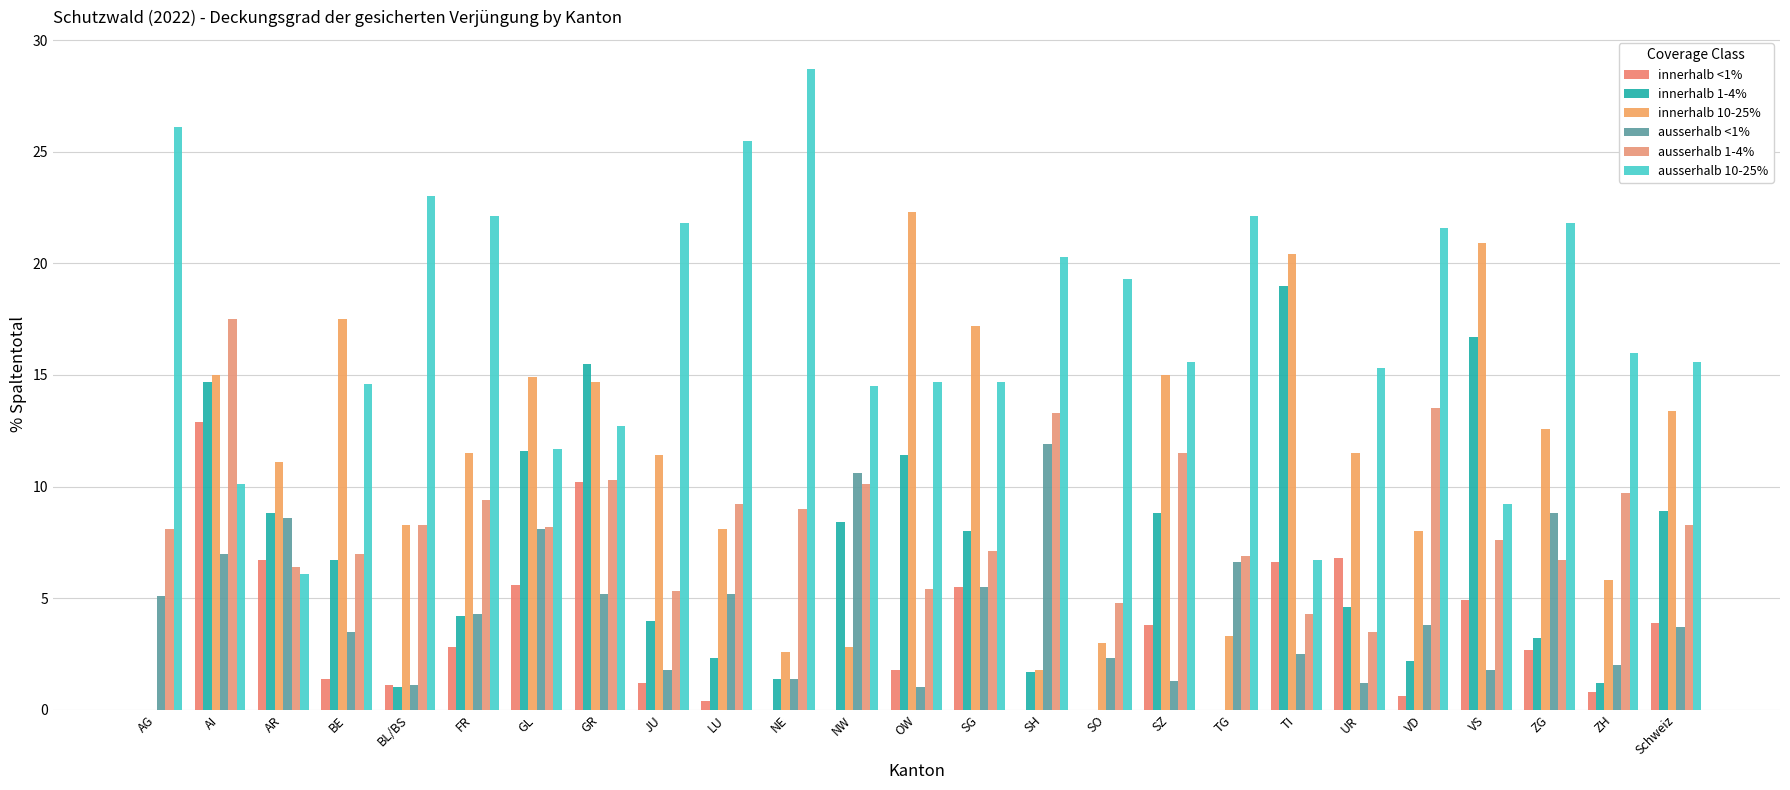

The innerhalb <1% series shows 4.9 at VS. True or false?

True